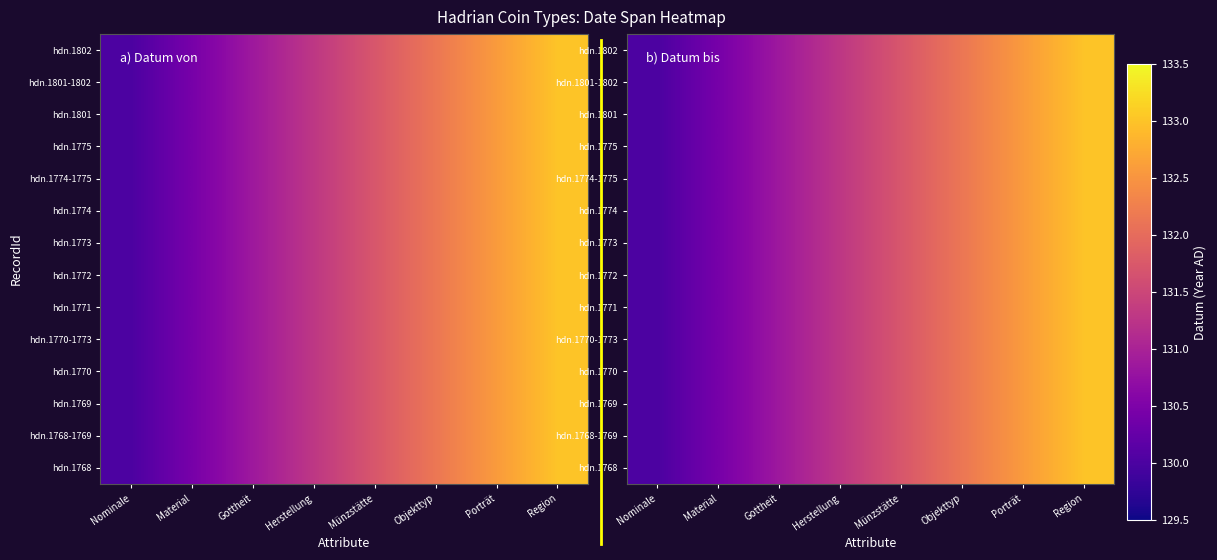

List the labels in order of hdn.1802 value, largest first.

Region, Porträt, Objekttyp, Münzstätte, Herstellung, Gottheit, Material, Nominale